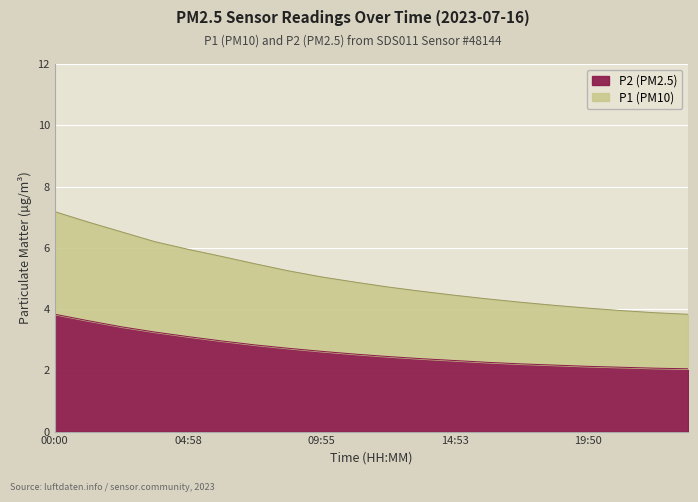

True or false: P2 and P1 intersect in this chart.

False